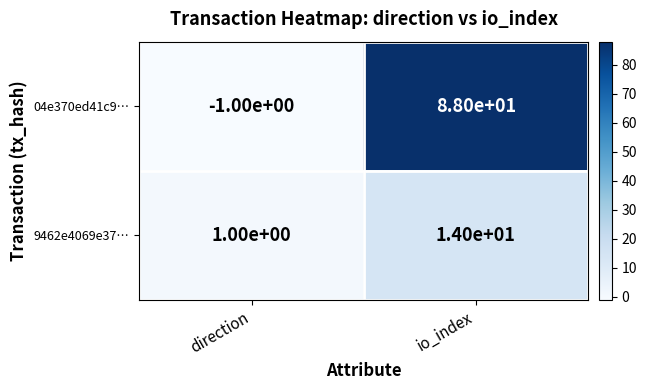

Which series has the largest total across all categories?

04e370ed41c9…